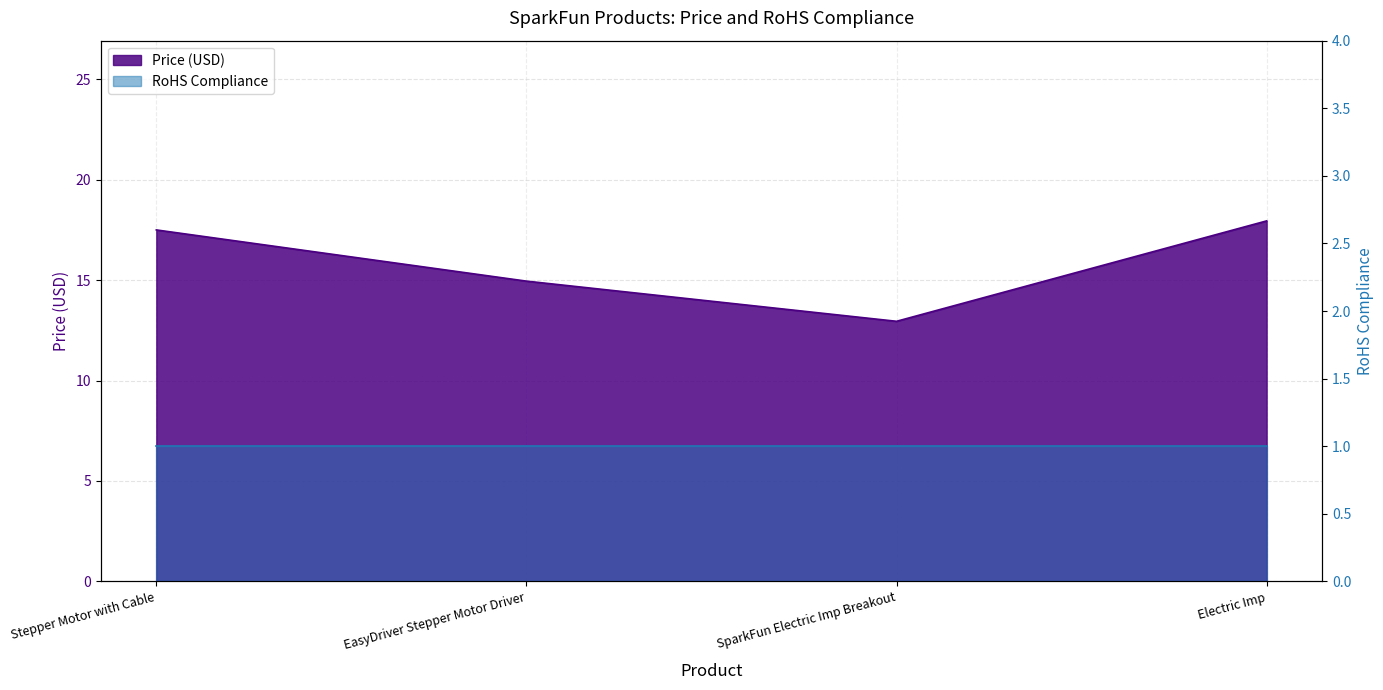

What is the label of the 2nd point from the left?

EasyDriver Stepper Motor Driver